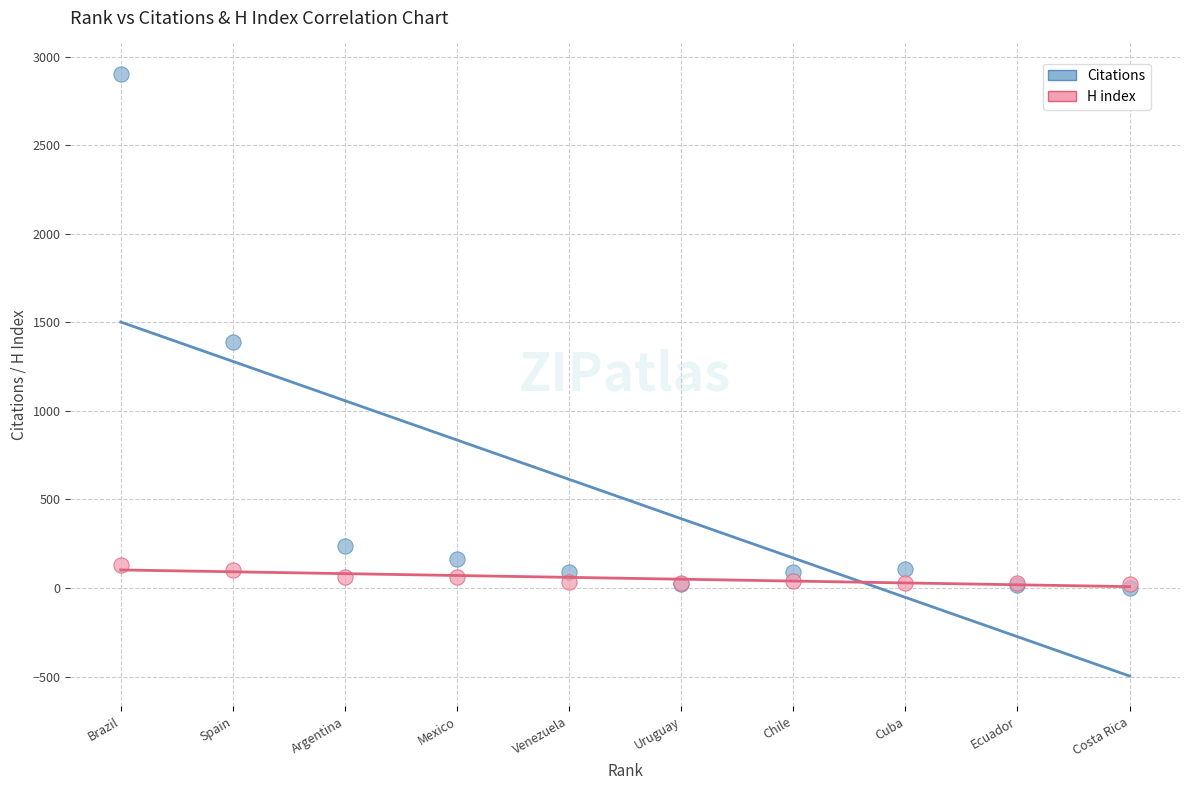

Across all series, what Y value is closest to 1452?

1388